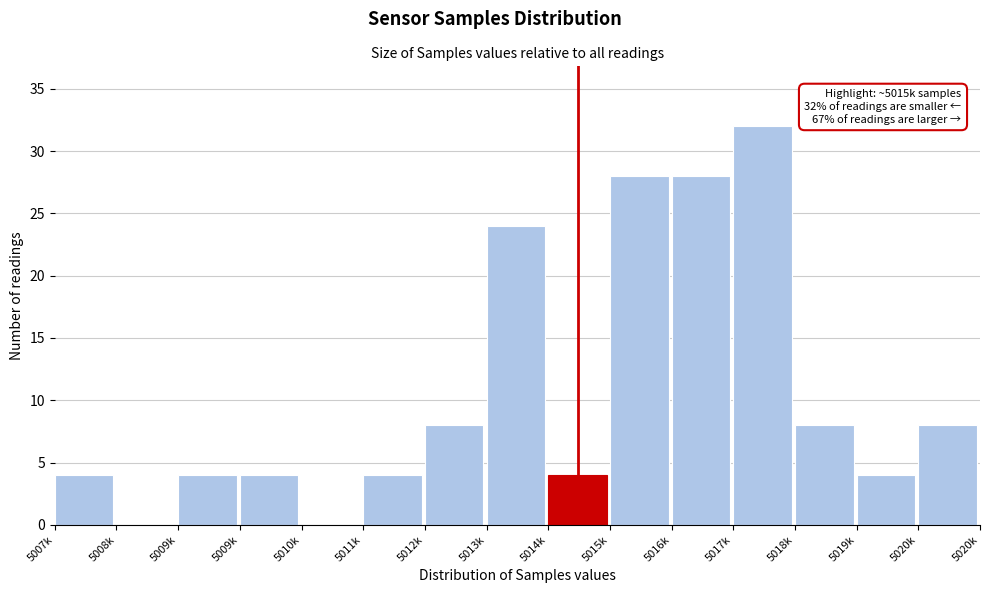

How many series are shown in this chart?

1